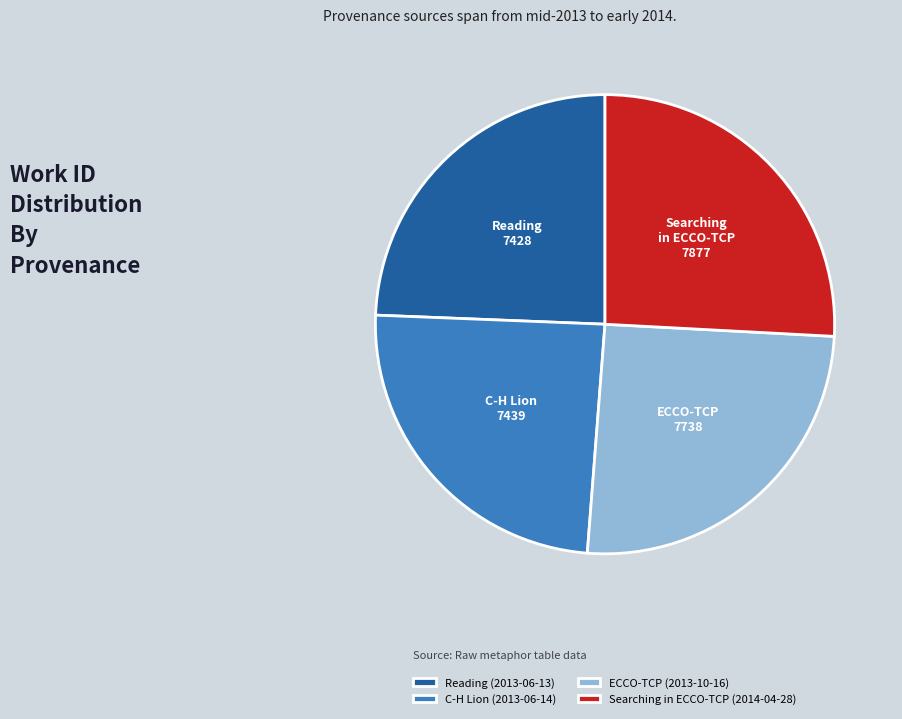

Between Searching in ECCO-TCP (2014-04-28) and C-H Lion (2013-06-14), which is larger?

Searching in ECCO-TCP (2014-04-28)